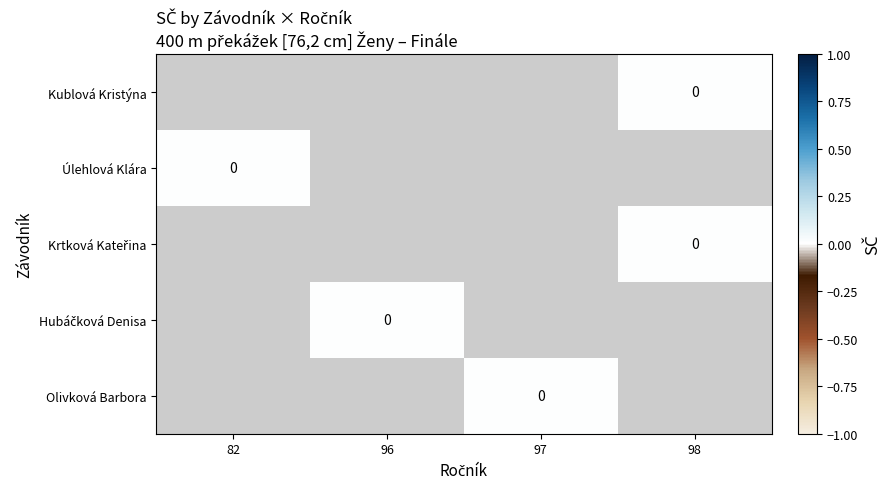

List the series in order of their overall mean, lowest first.

Kublová Kristýna, Úlehlová Klára, Krtková Kateřina, Hubáčková Denisa, Olivková Barbora